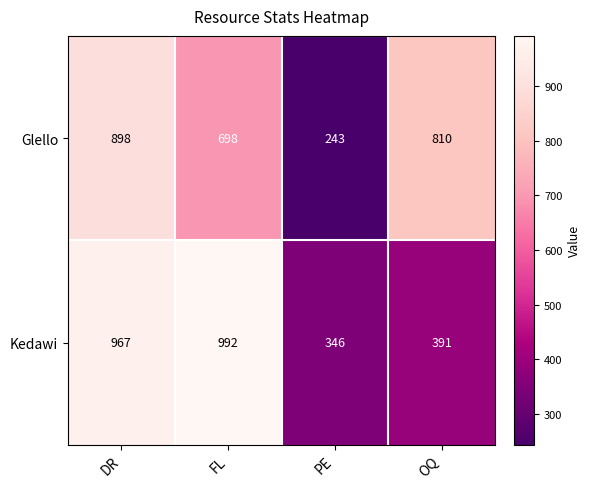

What is the sum of the Glello values at DR and PE?

1141